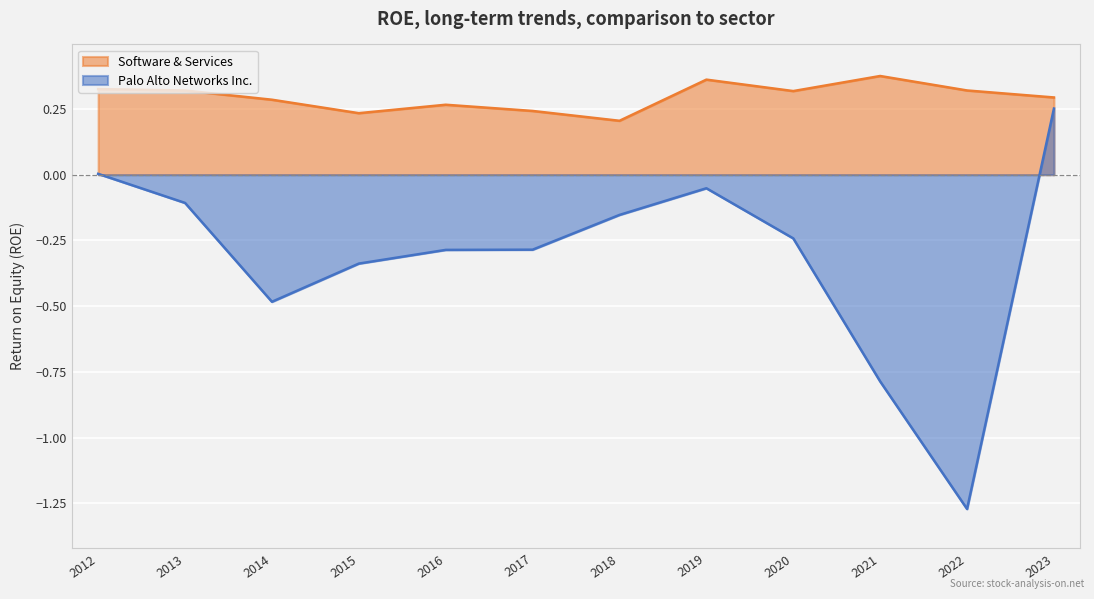

What is the spread (max minus min) of values at 2015?

0.6